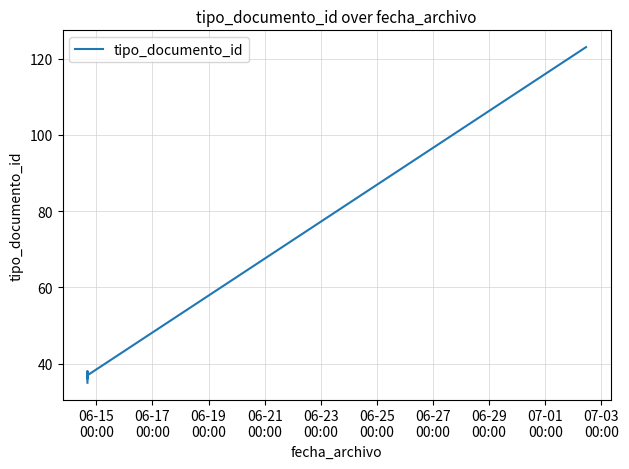

True or false: the data shows 18 at 06-21
00:00.

False